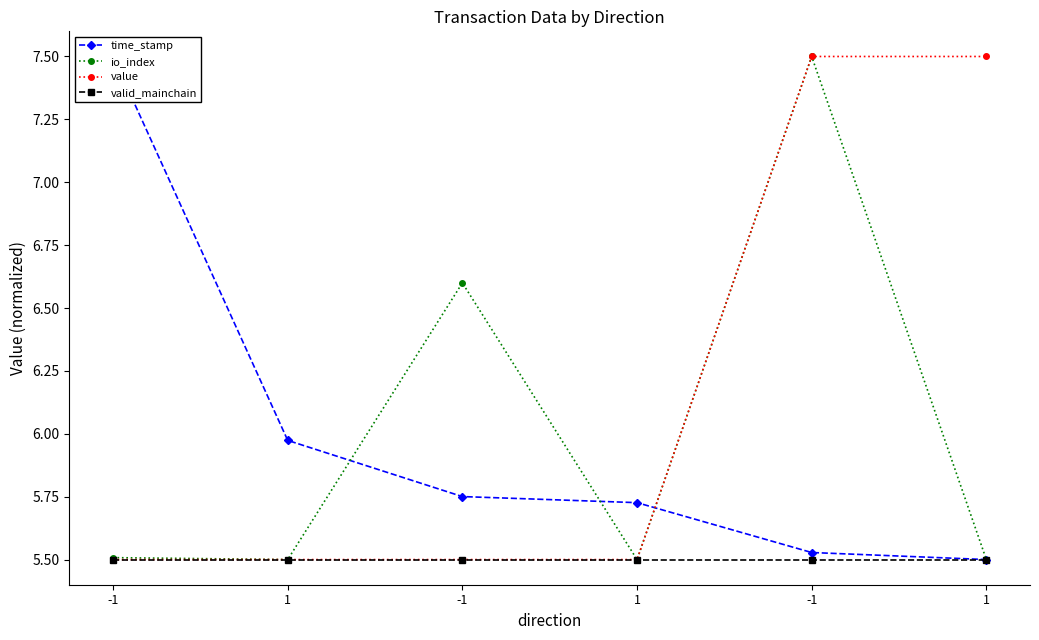

Which category has the lowest value in the value series?

-1